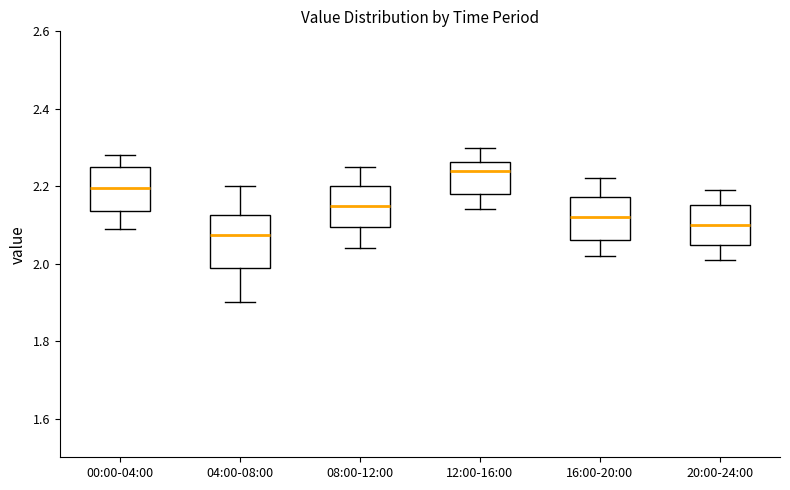

Reading left to right, read every box against the y-axis: the position of its median line, the range the box covers, and the ends of its whiskers. The values are not printed on the chart, so give them approximately, as read against the axis.

00:00-04:00: median 2.20, box 2.14 to 2.26, whiskers 2.10 to 2.28
04:00-08:00: median 2.08, box 2.00 to 2.12, whiskers 1.90 to 2.20
08:00-12:00: median 2.16, box 2.10 to 2.20, whiskers 2.04 to 2.26
12:00-16:00: median 2.24, box 2.18 to 2.26, whiskers 2.14 to 2.30
16:00-20:00: median 2.12, box 2.06 to 2.18, whiskers 2.02 to 2.22
20:00-24:00: median 2.10, box 2.04 to 2.16, whiskers 2.02 to 2.20